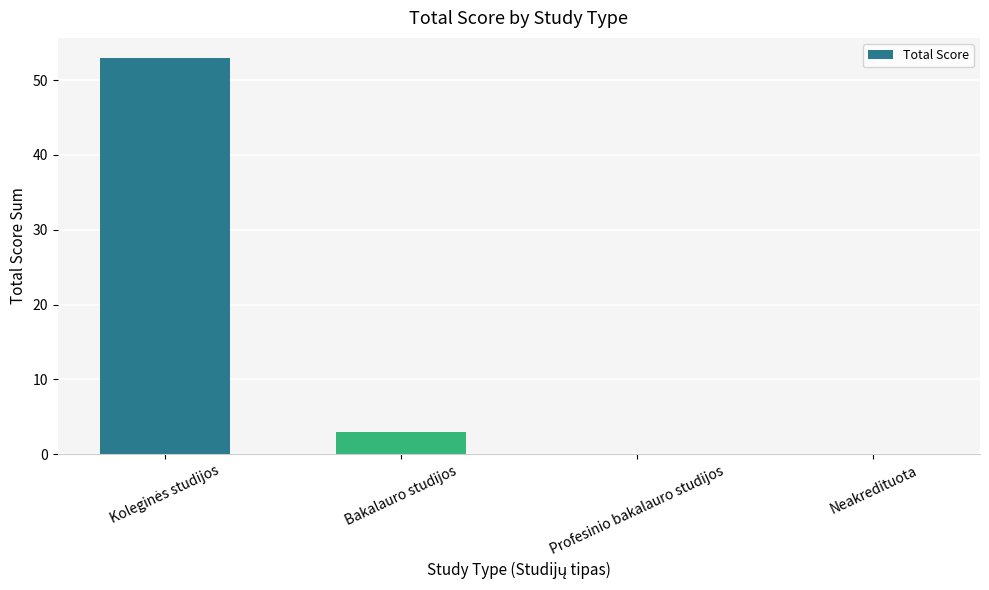

Reading left to right, transcribe all the data shown in this chart.

53	3	0	0